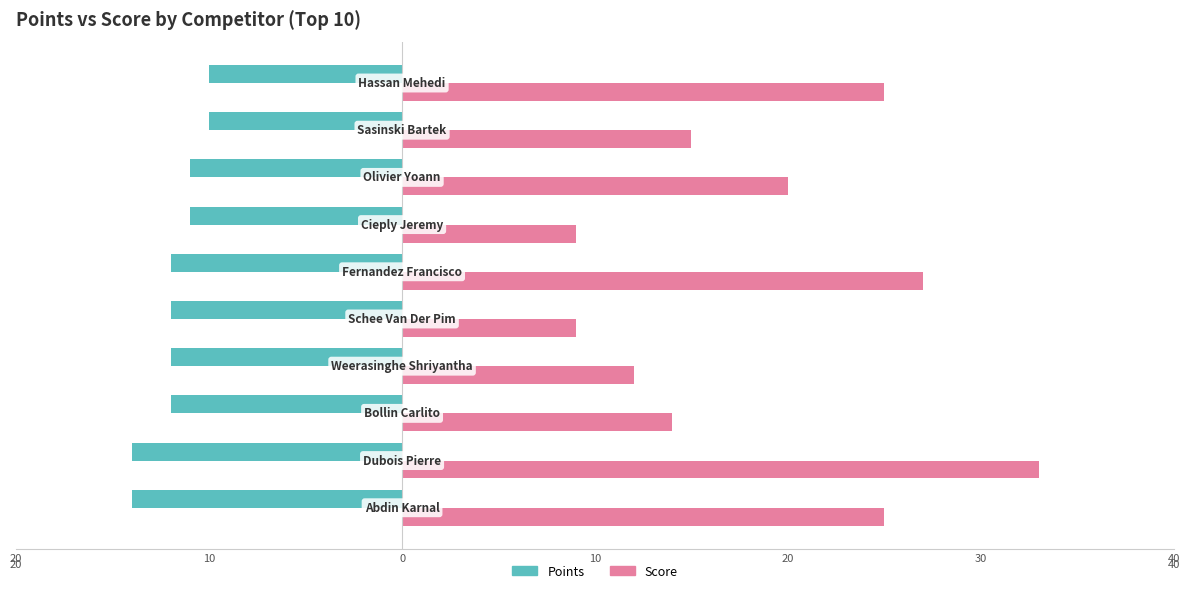

Rank the series by their maximum value, from lowest to highest.

Points, Score